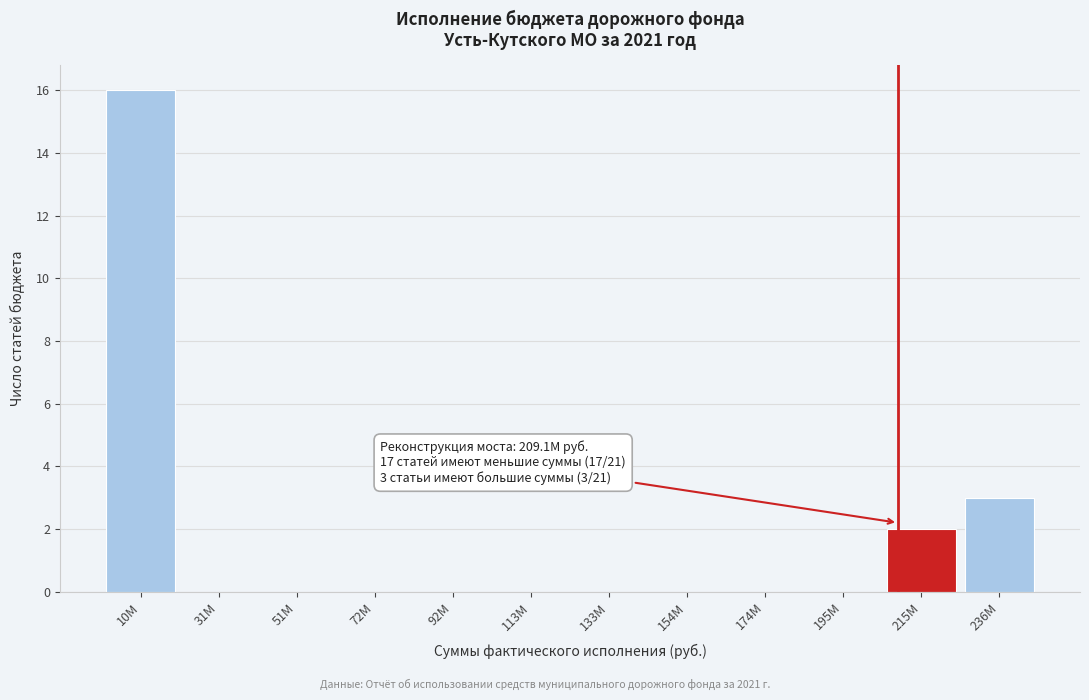

Reading right to left, transcribe all the data shown in this chart.

236M=3	215M=2	195M=0	174M=0	154M=0	133M=0	113M=0	92M=0	72M=0	51M=0	31M=0	10M=16